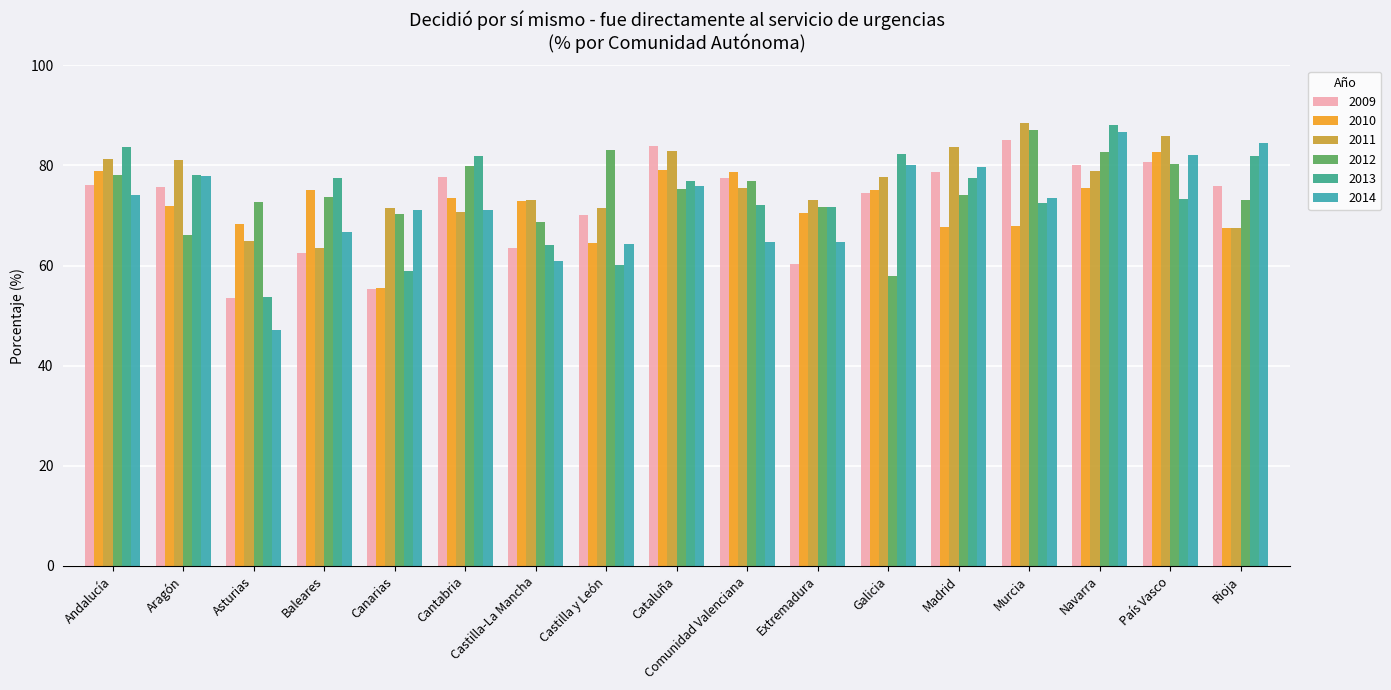

Which series changed the most between Aragón and Castilla y León?

2013